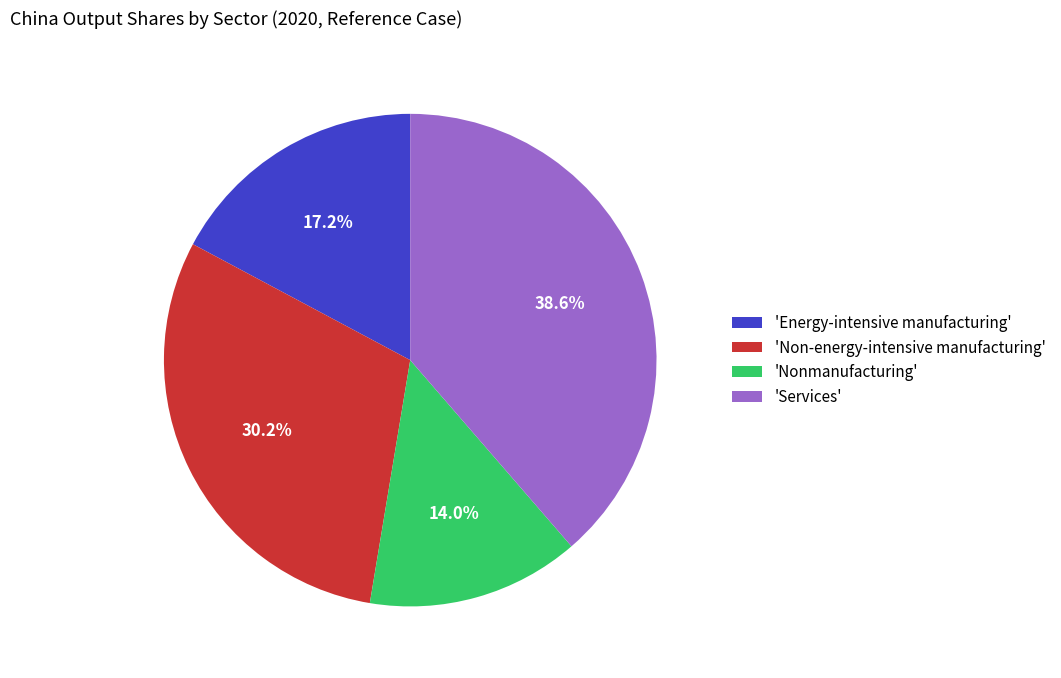

What percentage do 'Services' and 'Energy-intensive manufacturing' together represent?

55.8%